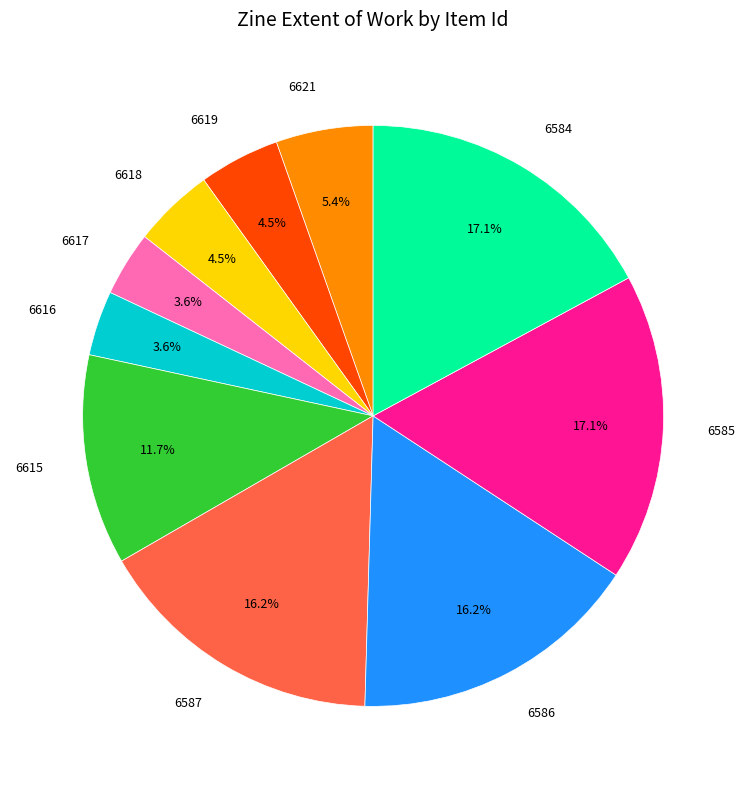

Is there a majority slice in this chart?

No